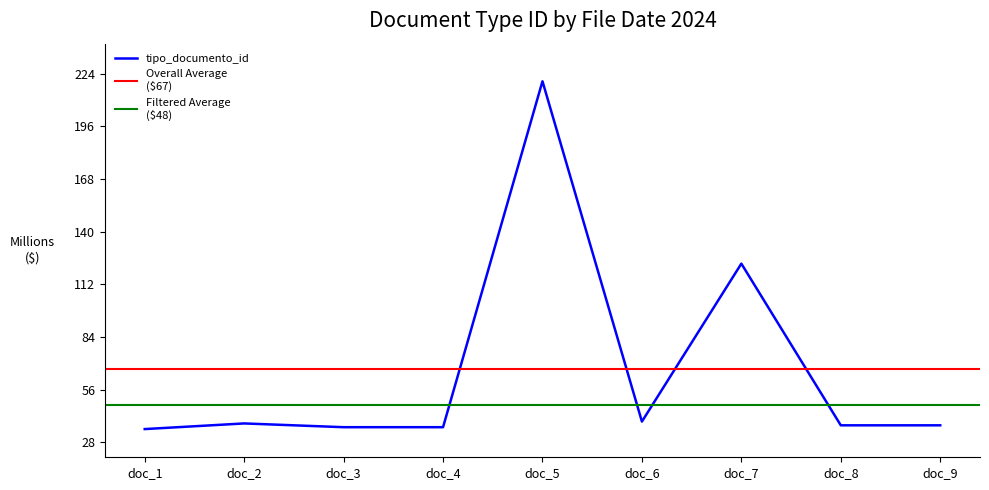

How many points are higher than both their immediate neighbors (excluding endpoints)?

3